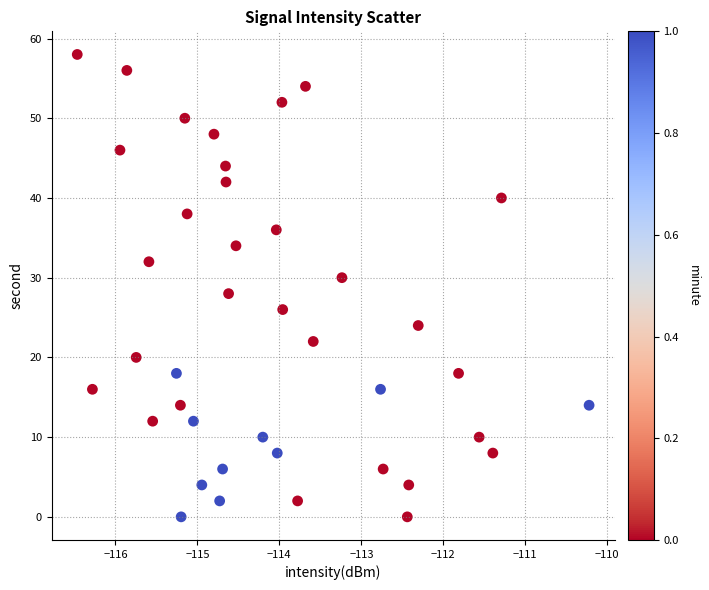

How many points are shown in the scatter plot?

40